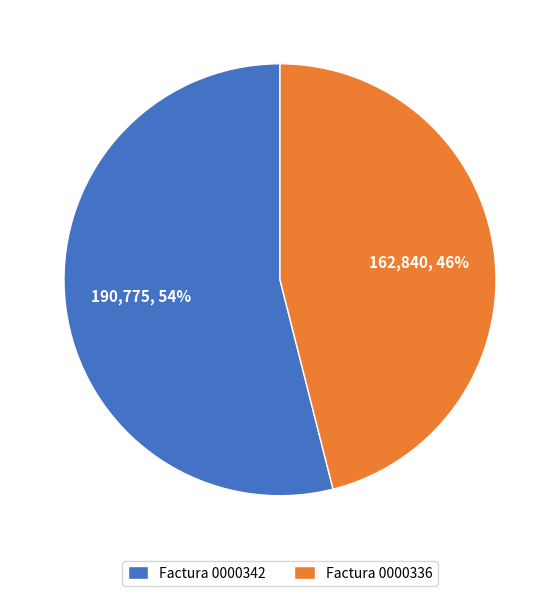

Does any single category account for the majority?

Yes